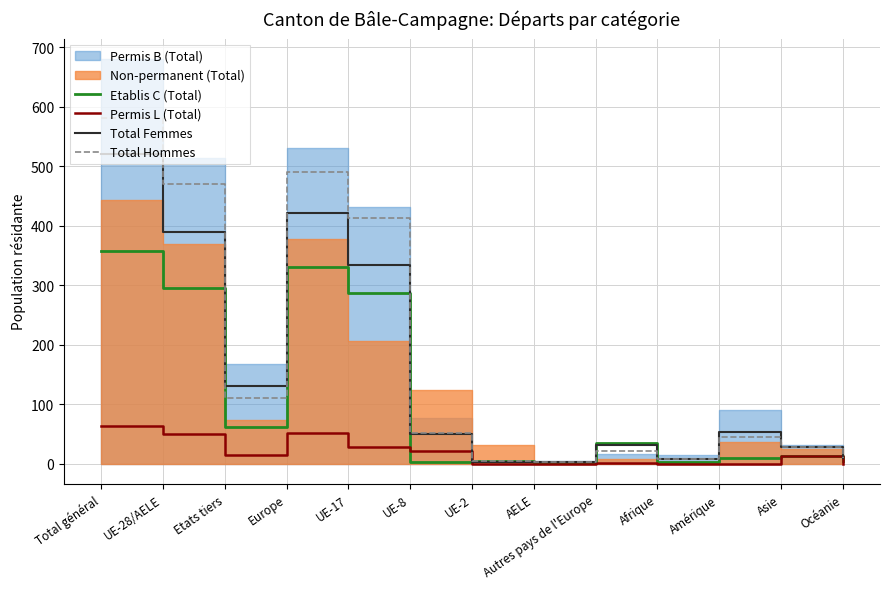

What is the label of the 12th point from the right?

UE-28/AELE